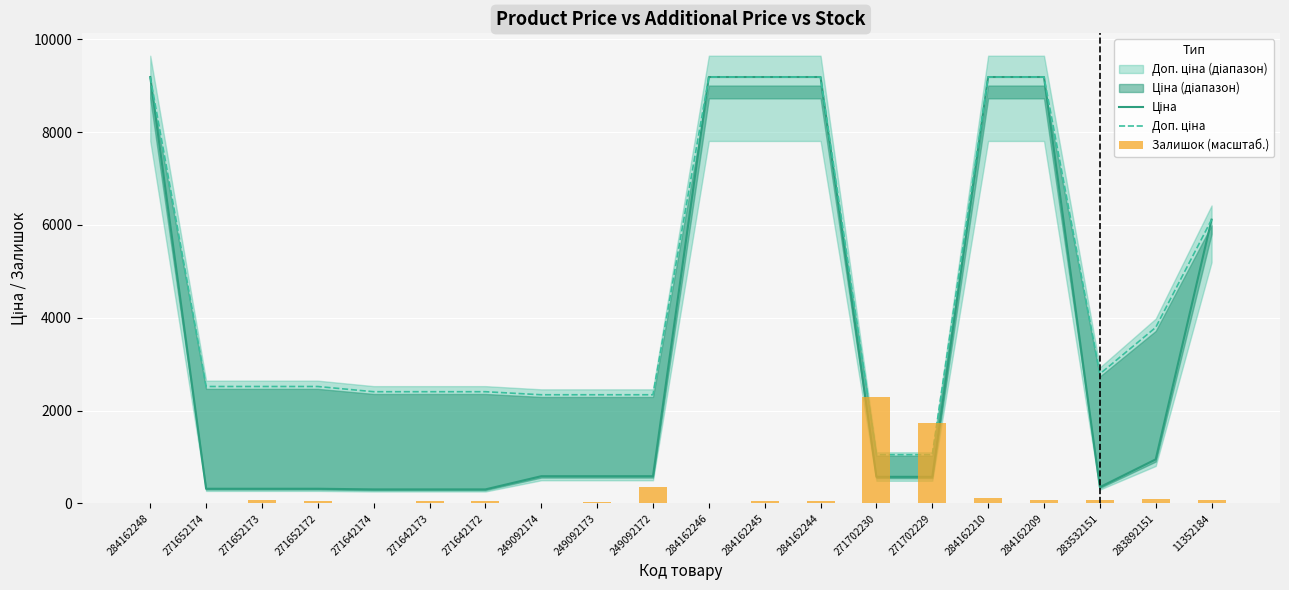

Rank the categories by Доп. ціна value from lowest to highest.

271702230, 271702229, 249092174, 249092173, 249092172, 271642174, 271642173, 271642172, 271652174, 271652173, 271652172, 283532151, 283892151, 11352184, 284162248, 284162246, 284162245, 284162244, 284162210, 284162209